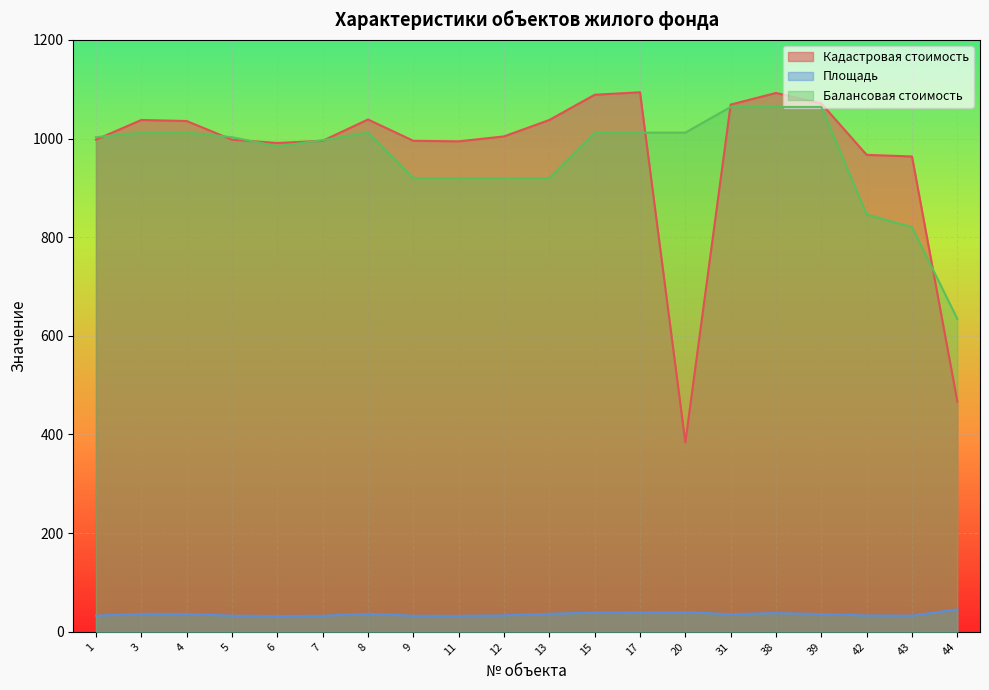

How many series are shown in this chart?

3